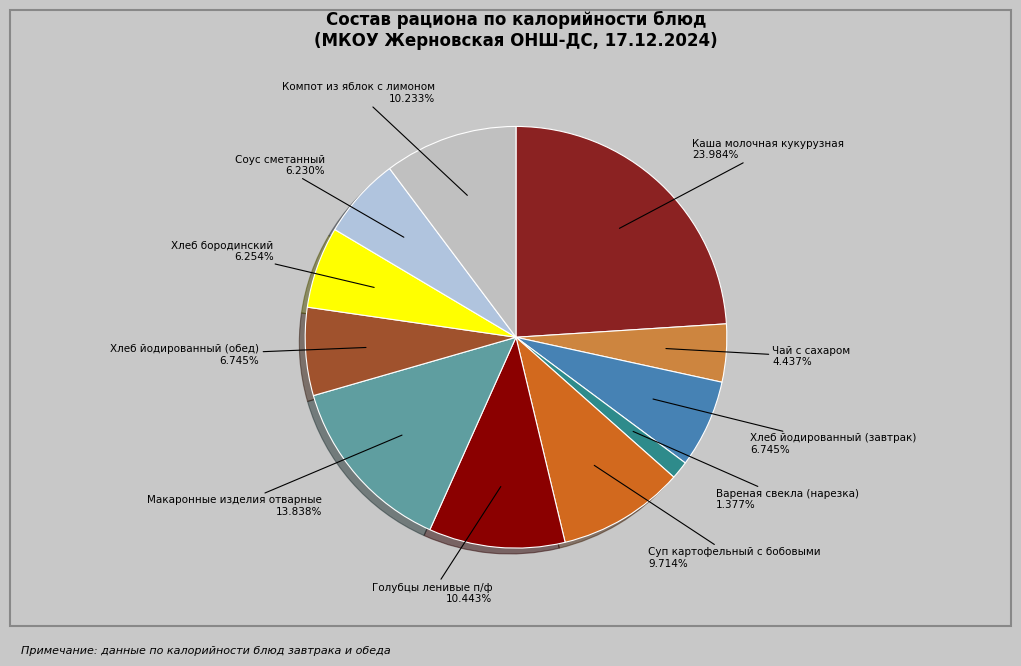

What percentage is NOT represented by Голубцы ленивые п/ф?

89.6%